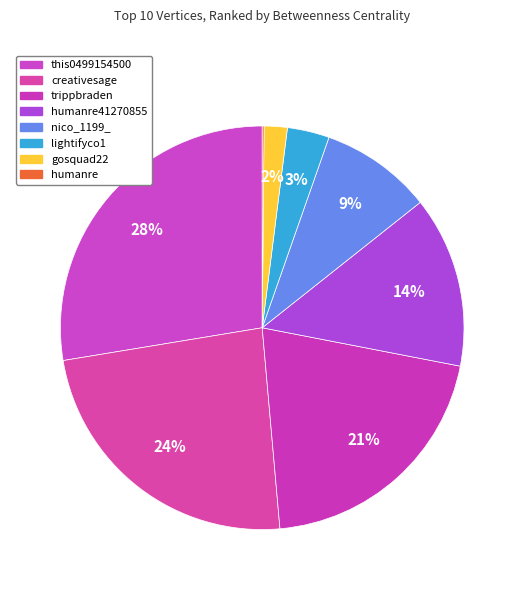

Is there a majority slice in this chart?

No